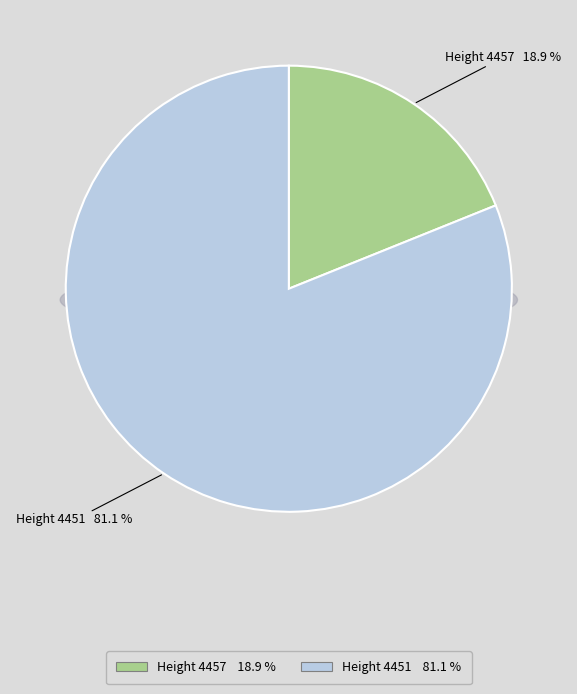

To the nearest percent, what percentage of the pie is 4457?

19%